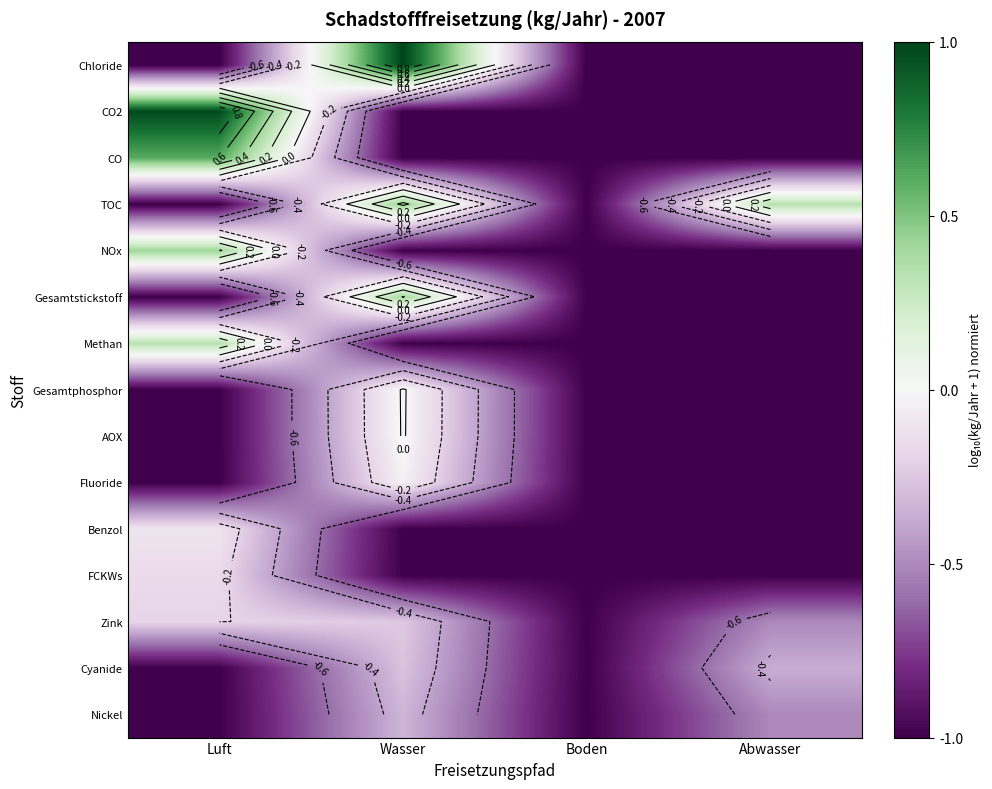

Between Wasser and Boden, which series saw the biggest shift?

Chloride